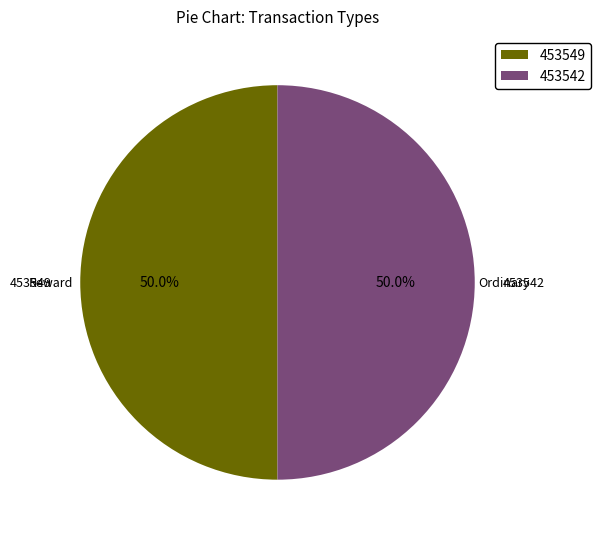

True or false: 453549 accounts for 37% of the total.

False